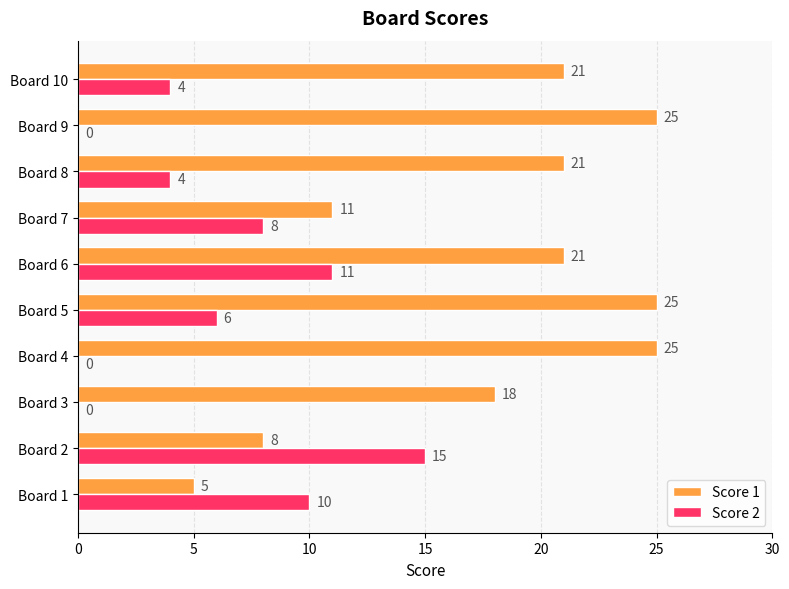

Which series has the largest total across all categories?

Score 1